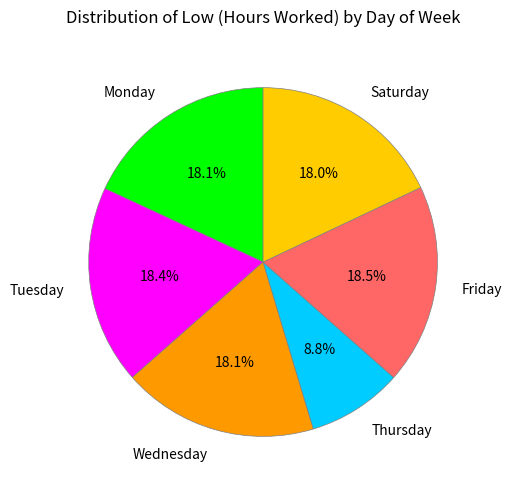

How many segments does this pie chart have?

6